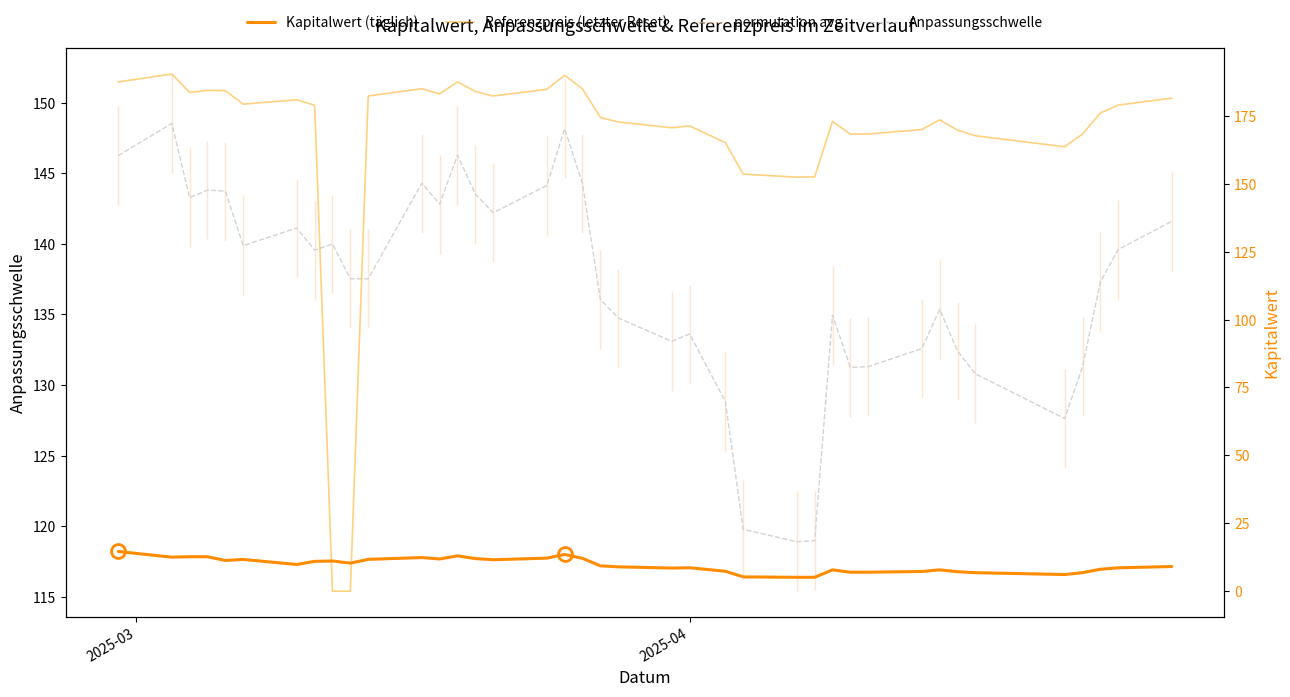

How many lines are shown in the chart?

3